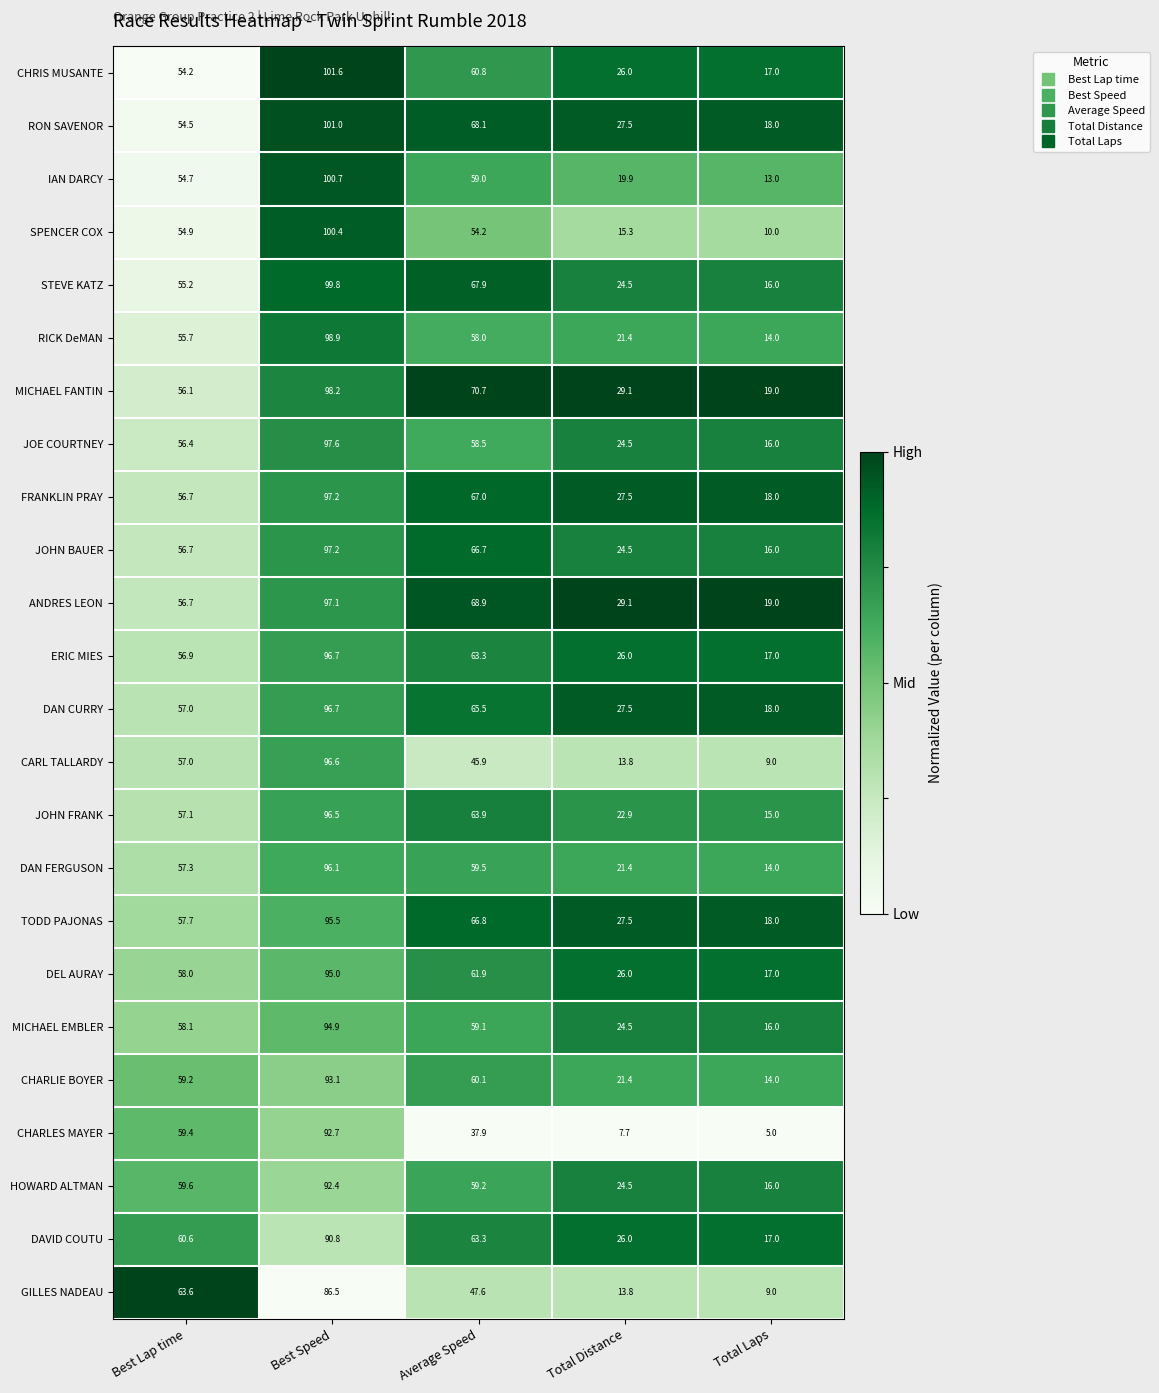

Which series has the largest range (max minus min)?

SPENCER COX